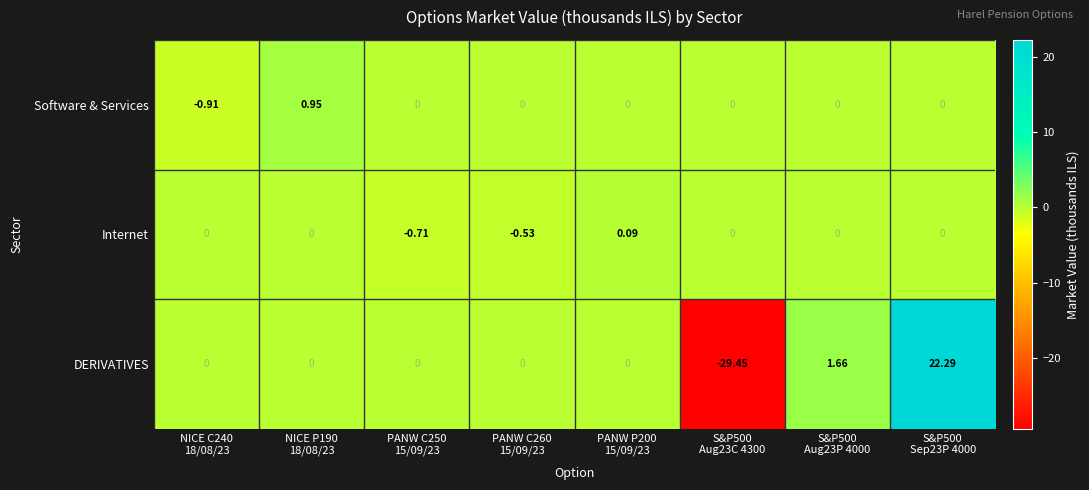

Count the number of categories in the chart.

8